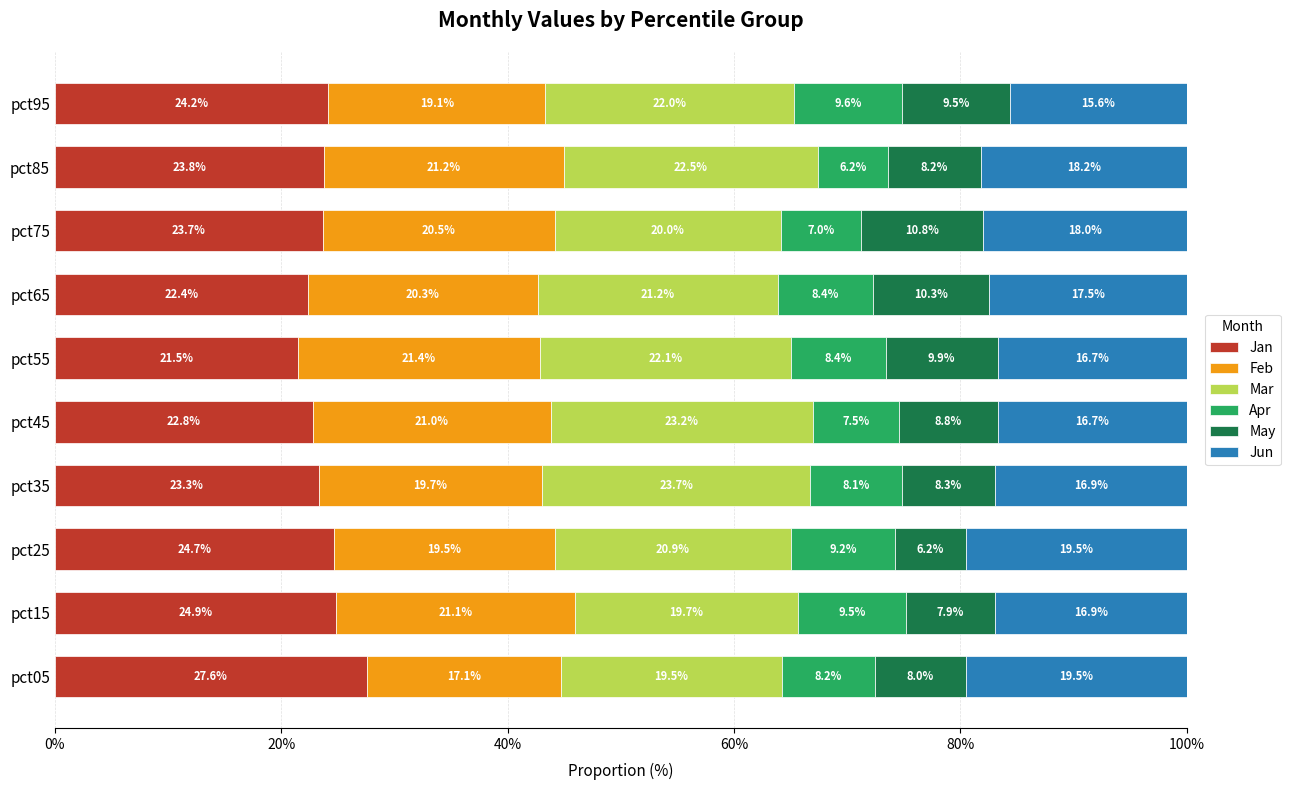

What is the difference between the maximum and second lowest values in the Jan series?

5.2